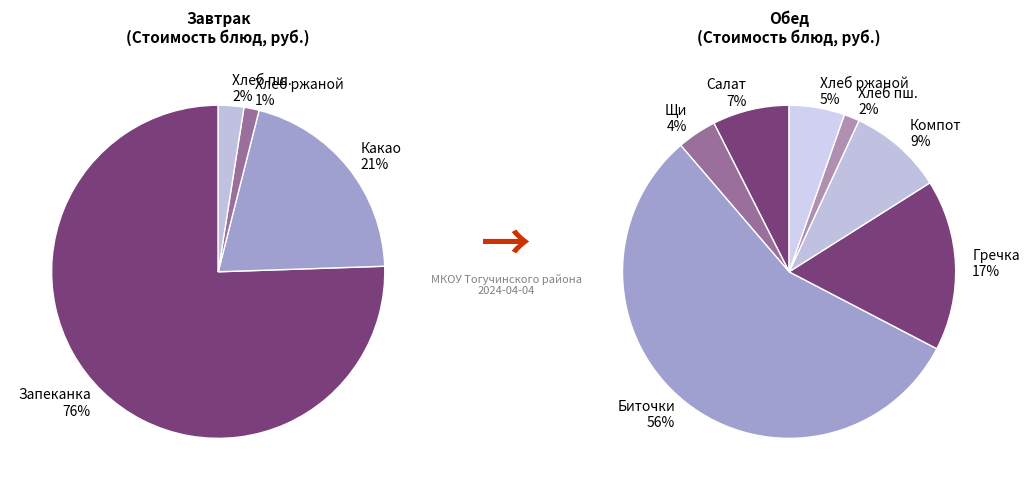

The Хлеб пшеничный (обед) slice represents 11% of the pie. True or false?

False